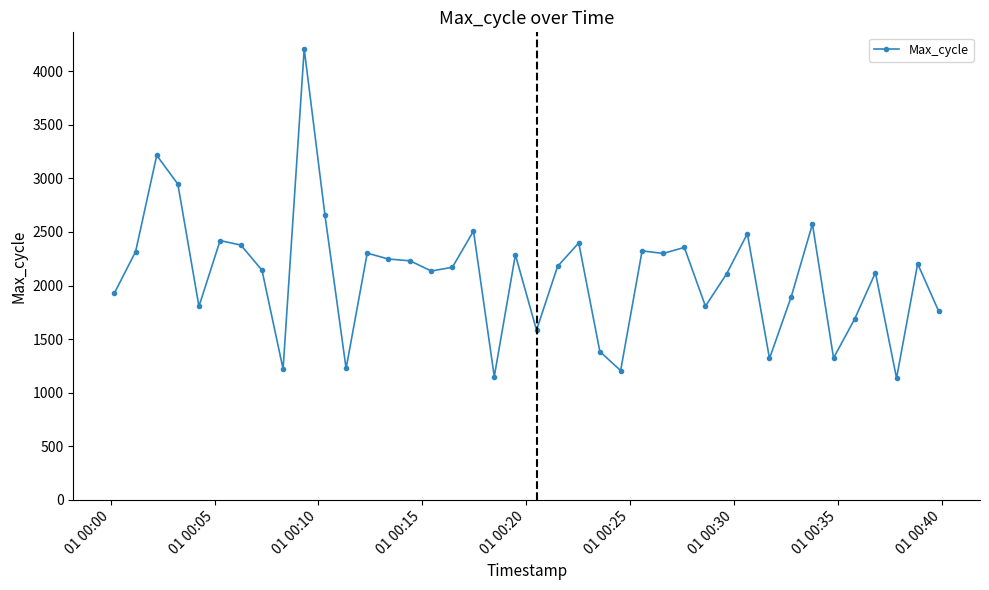

What is the greatest value displayed?

4209